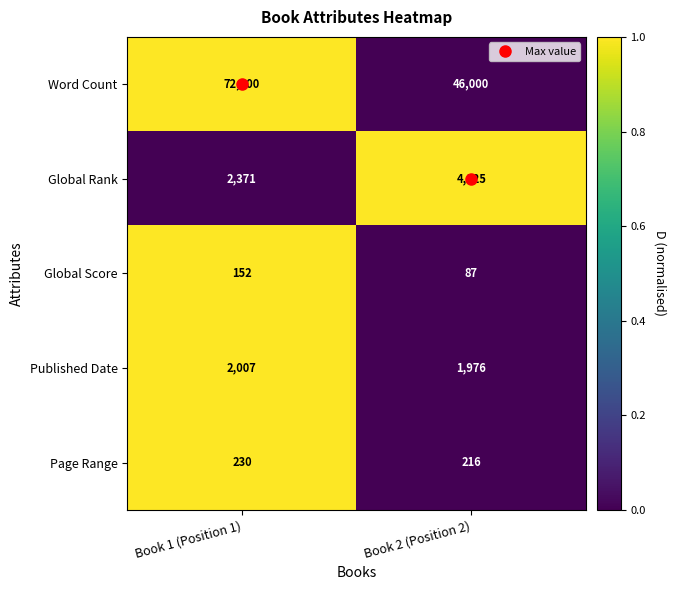

Rank the series by their maximum value, from lowest to highest.

Global Score, Page Range, Published Date, Global Rank, Word Count